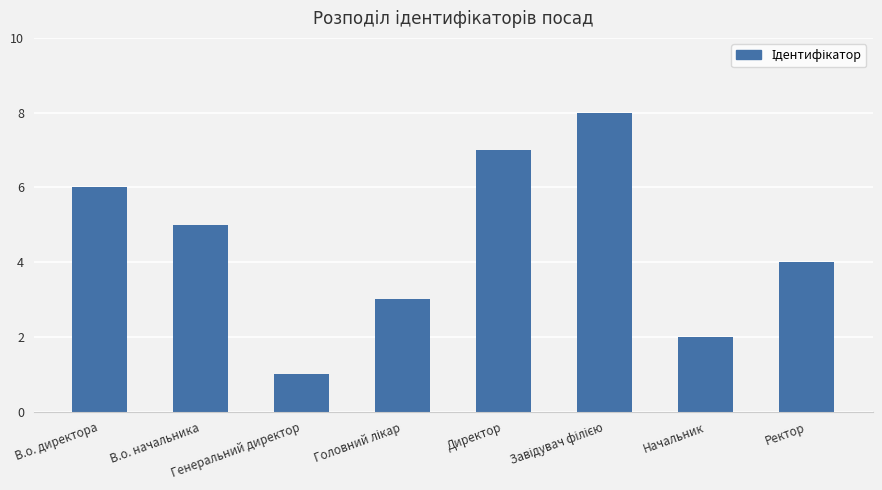

At which label is the value closest to 4?

Ректор